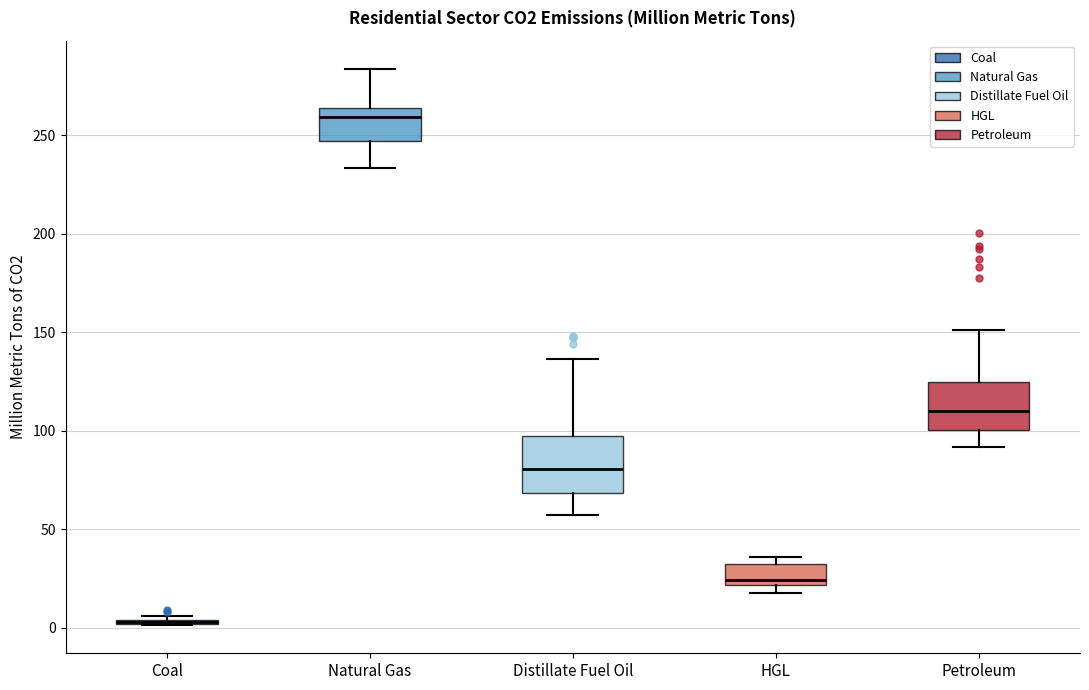

Reading left to right, read every box against the y-axis: the position of its median line, the range the box covers, and the ends of its whiskers. The values are not printed on the chart, so give them approximately, as read against the axis.

Coal: box collapsed to a line at 5, whiskers 0 to 5
Natural Gas: median 260, box 245 to 265, whiskers 235 to 285
Distillate Fuel Oil: median 80, box 70 to 95, whiskers 55 to 135
HGL: median 25, box 20 to 30, whiskers 20 (just below the box's lower edge) to 35
Petroleum: median 110, box 100 to 125, whiskers 90 to 150